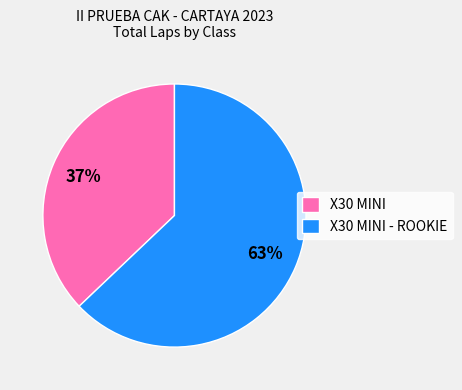

Approximately how many times larger is the value at X30 MINI compared to X30 MINI - ROOKIE?

0.6